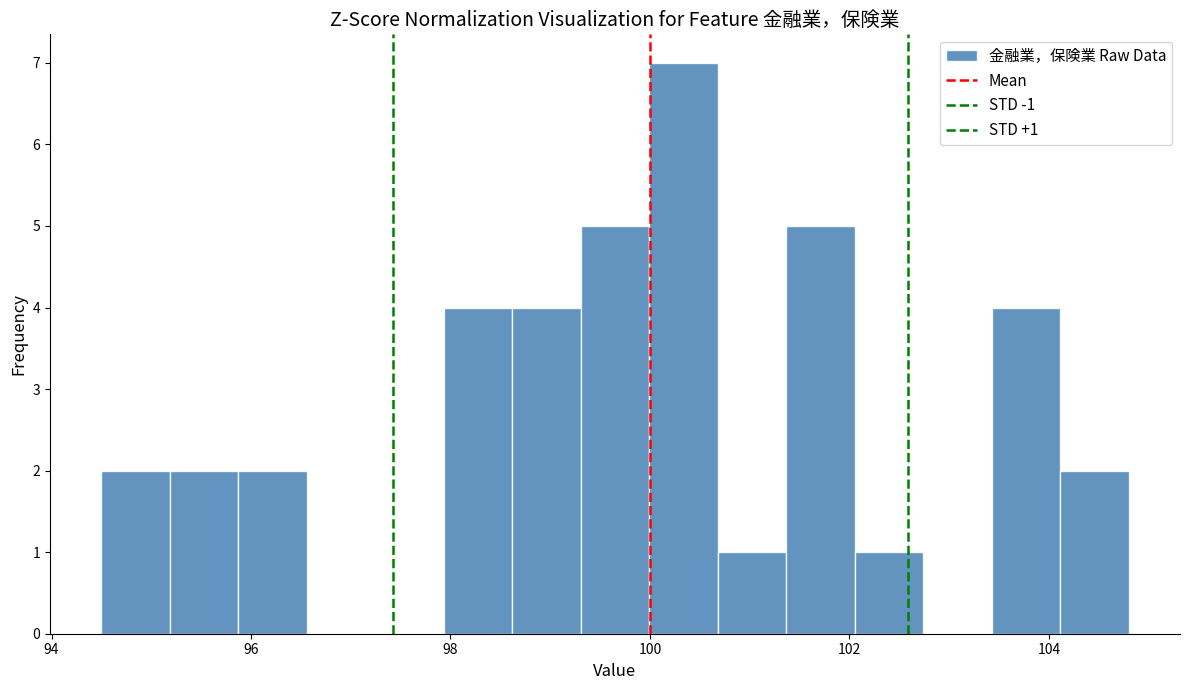

Around what value on the x-axis is the tallest bar? Give the approximate position of its centre, as read against the axis.

100.4